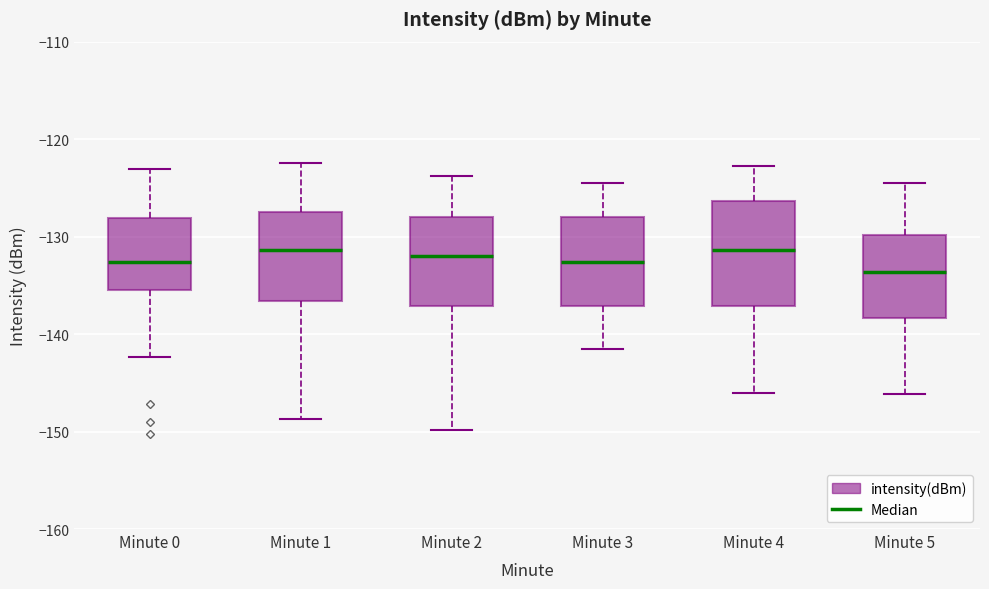

Reading left to right, transcribe this box plot: for each box, give where its median line is, the range the box spans, and where its two whiskers end, as read against the y-axis. The values are not printed on the chart, so give them approximately, as read against the axis.

Minute 0: median -133, box -135 to -128, whiskers -142 to -123
Minute 1: median -131, box -137 to -127, whiskers -149 to -122
Minute 2: median -132, box -137 to -128, whiskers -150 to -124
Minute 3: median -133, box -137 to -128, whiskers -141 to -124
Minute 4: median -131, box -137 to -126, whiskers -146 to -123
Minute 5: median -134, box -138 to -130, whiskers -146 to -124